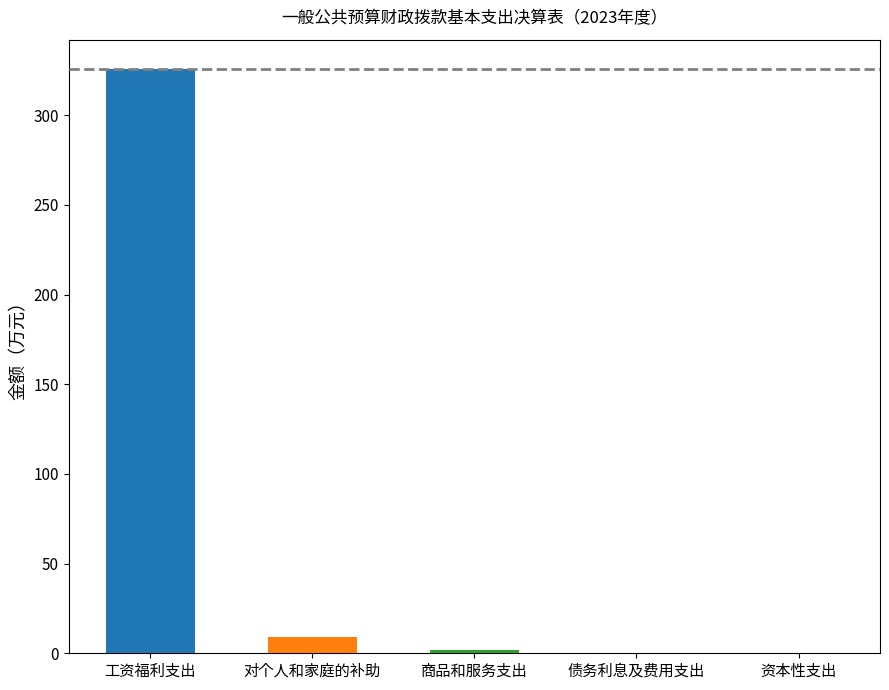

What is the label of the 4th bar from the right?

对个人和家庭的补助